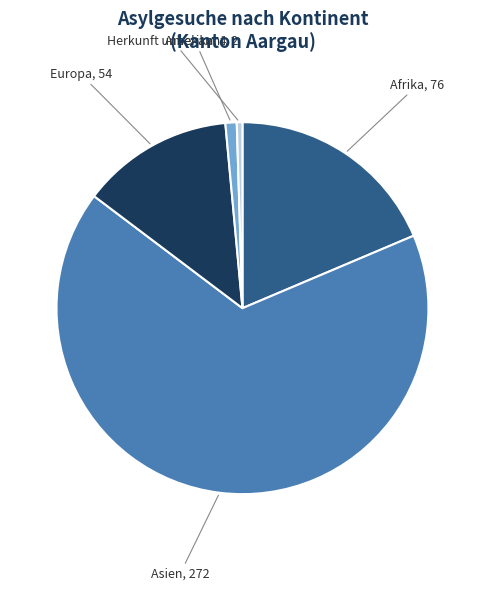

What is the largest slice in the pie chart?

Asien